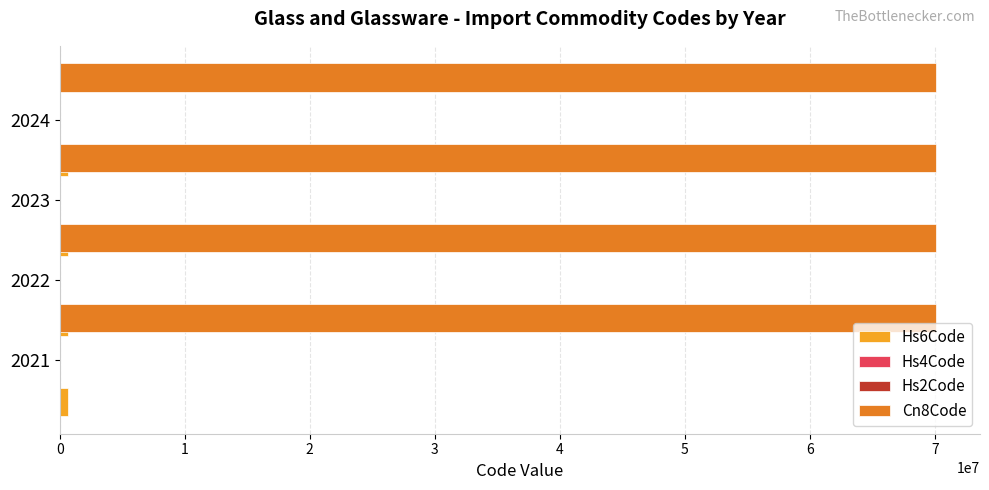

Reading left to right, list all the values displayed in this chart.

Hs6Code: 701090	701090	701090	701090
Hs4Code: 7010	7010	7010	7010
Hs2Code: 70	70	70	70
Cn8Code: 70109091	70109091	70109091	70109091